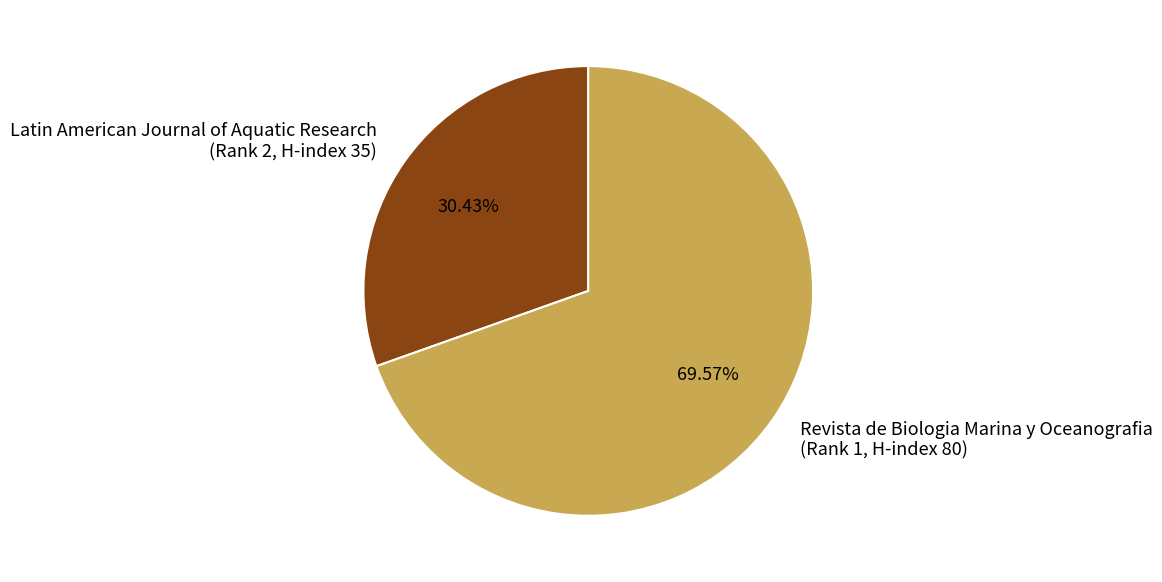

Do Latin American Journal of Aquatic Research (Rank 2, H-index 35) and Revista de Biologia Marina y Oceanografia (Rank 1, H-index 80) together represent more than half of the pie?

Yes